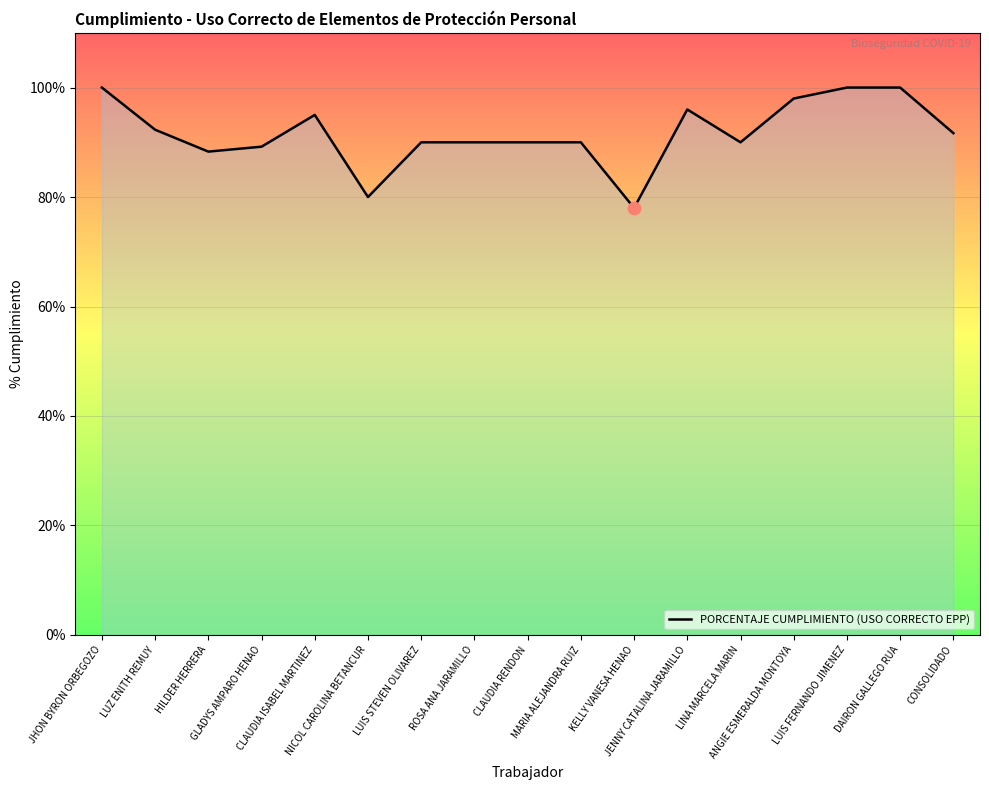

Approximately how many times larger is the value at LINA MARCELA MARIN compared to DAIRON GALLEGO RUA?

0.9